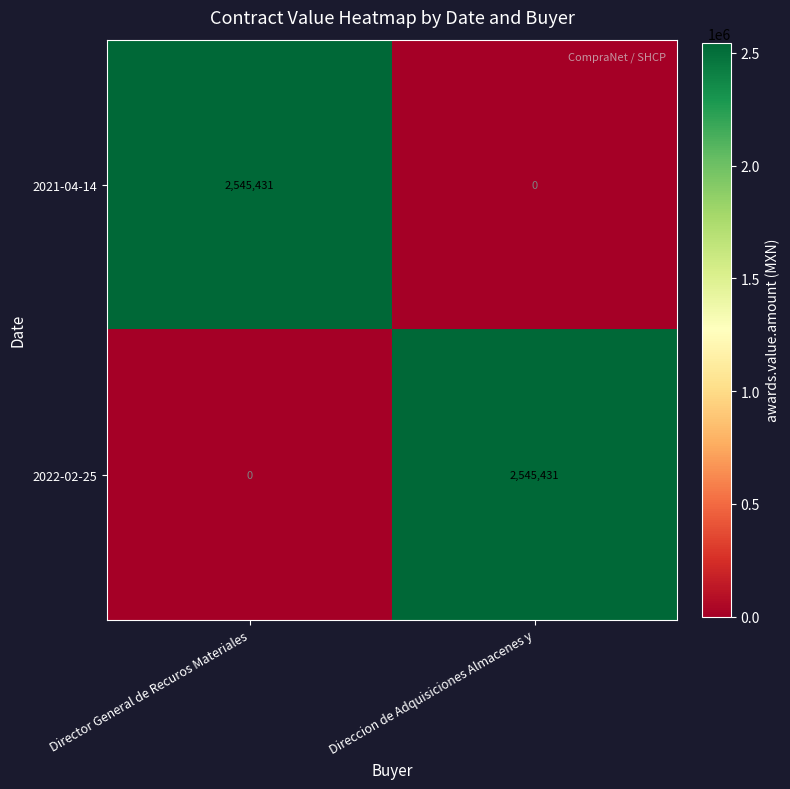

Reading left to right, extract all data points from this chart.

2021-04-14: Director General de Recuros Materiales=2545431	Direccion de Adquisiciones Almacenes y=0
2022-02-25: Director General de Recuros Materiales=0	Direccion de Adquisiciones Almacenes y=2545431